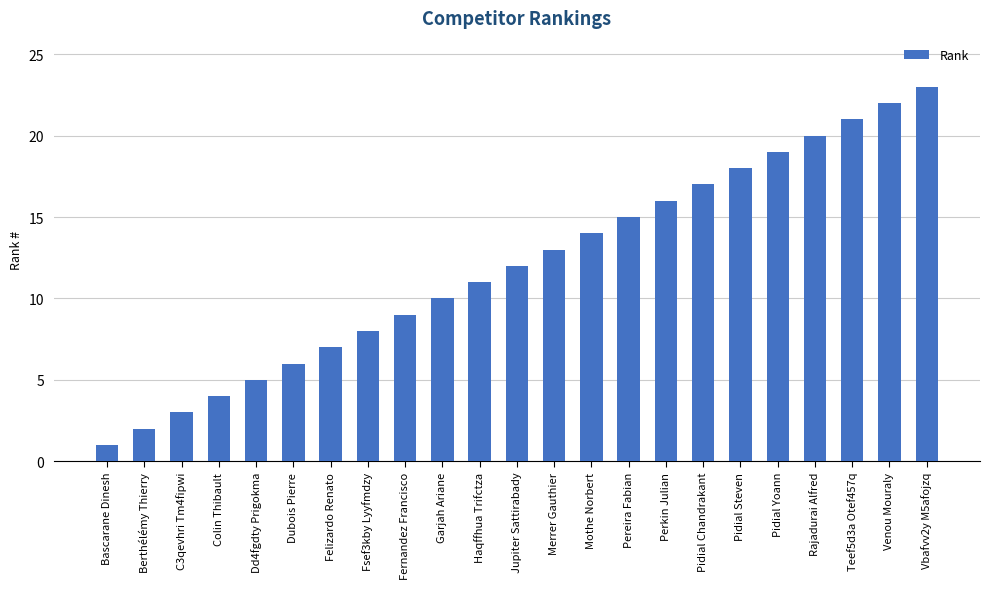

What is the value of the 20th bar from the left?

20